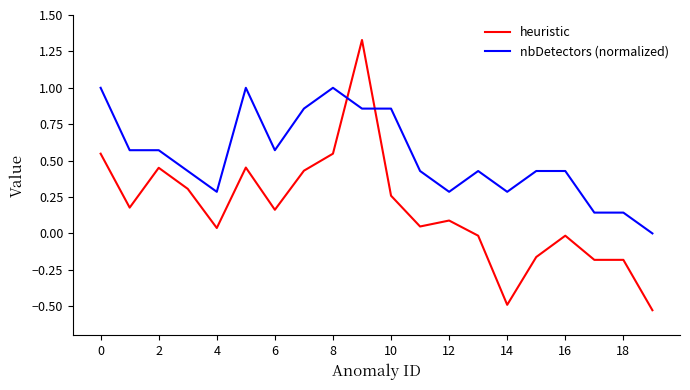

Count the number of categories in the chart.

20